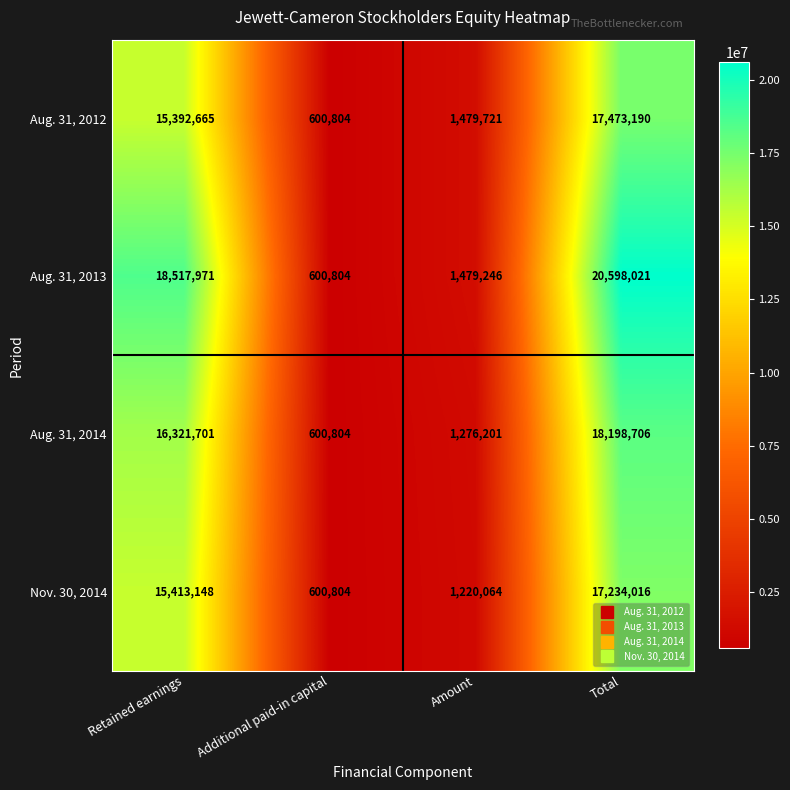

Which series has the largest range (max minus min)?

Aug. 31, 2013